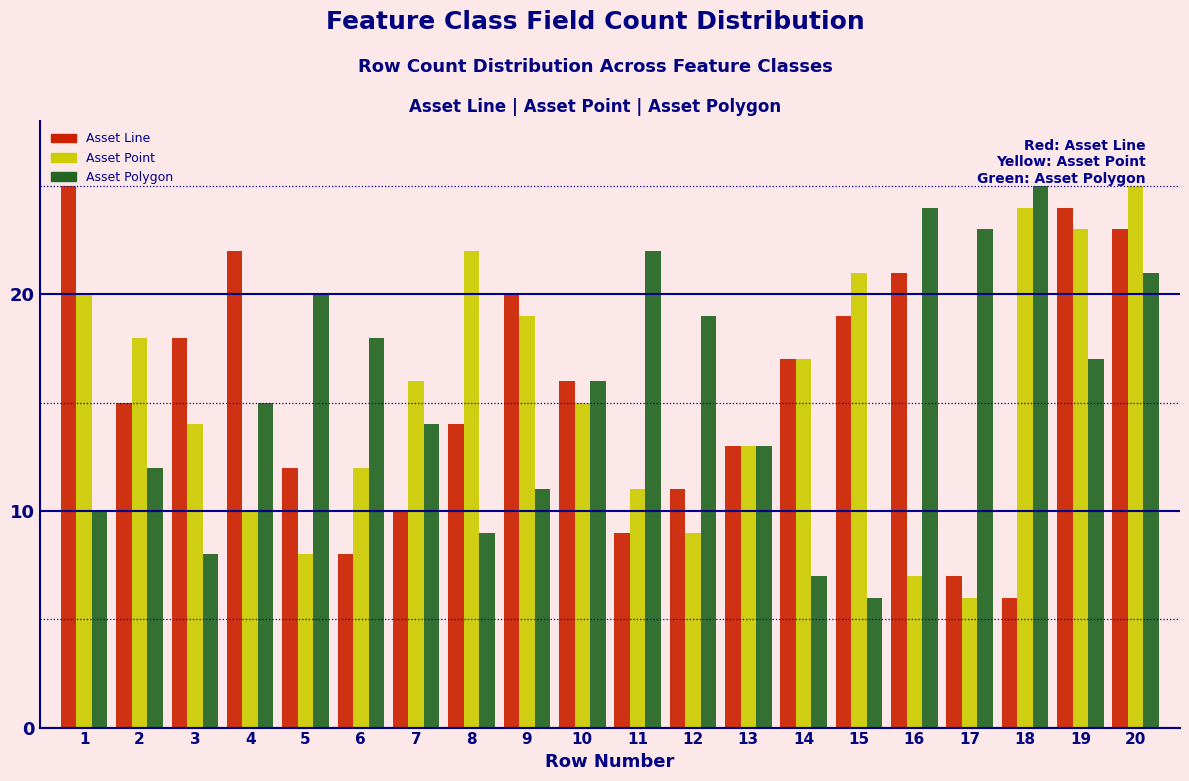

What is the sum of the Asset Point values at 1 and 5?

28